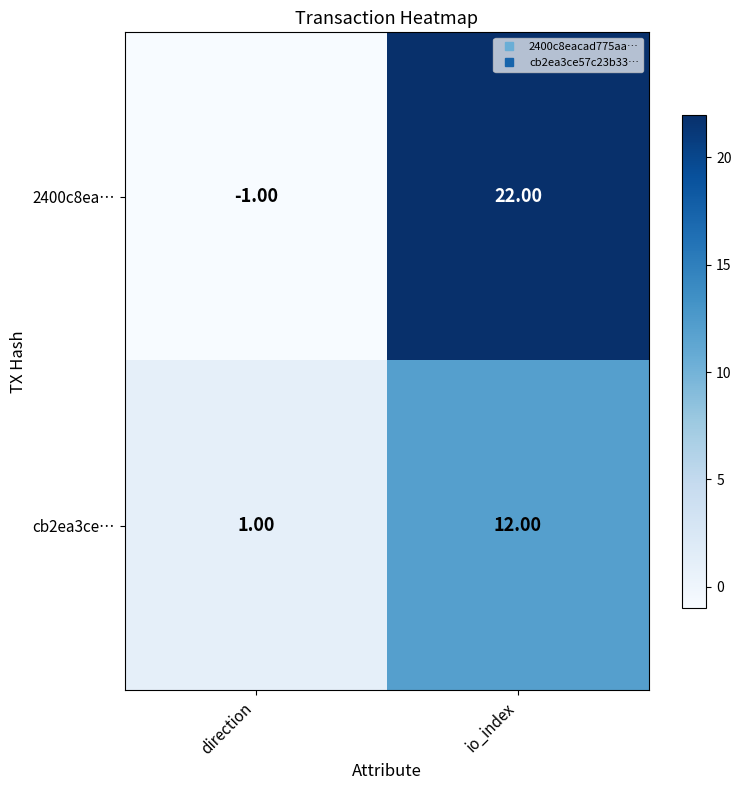

Where is 2400c8ea… nearest to the value 10?

direction